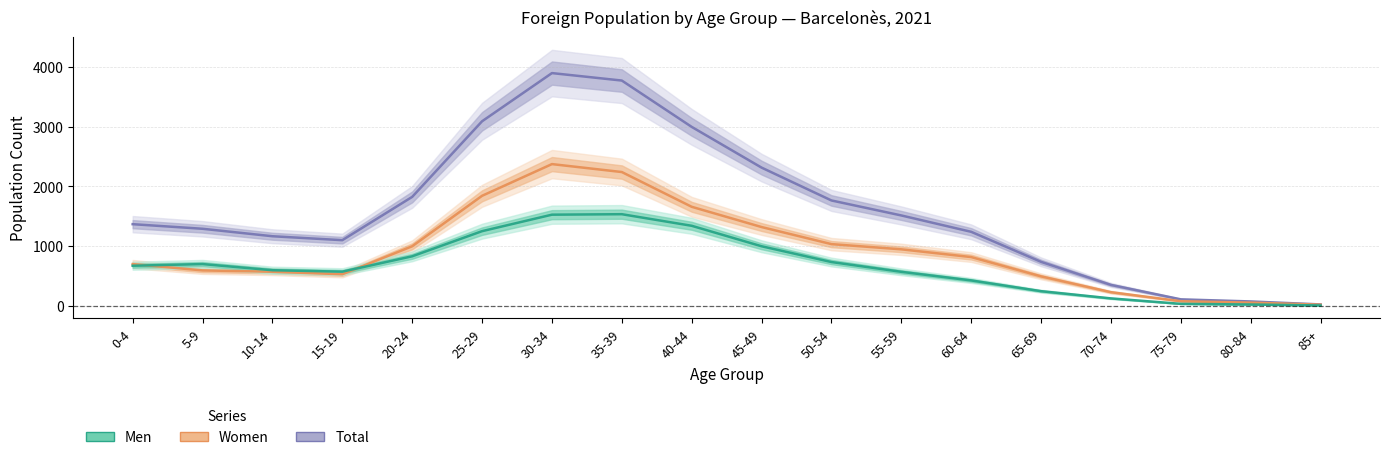

At how many categories does at least one series exceed 542?

14